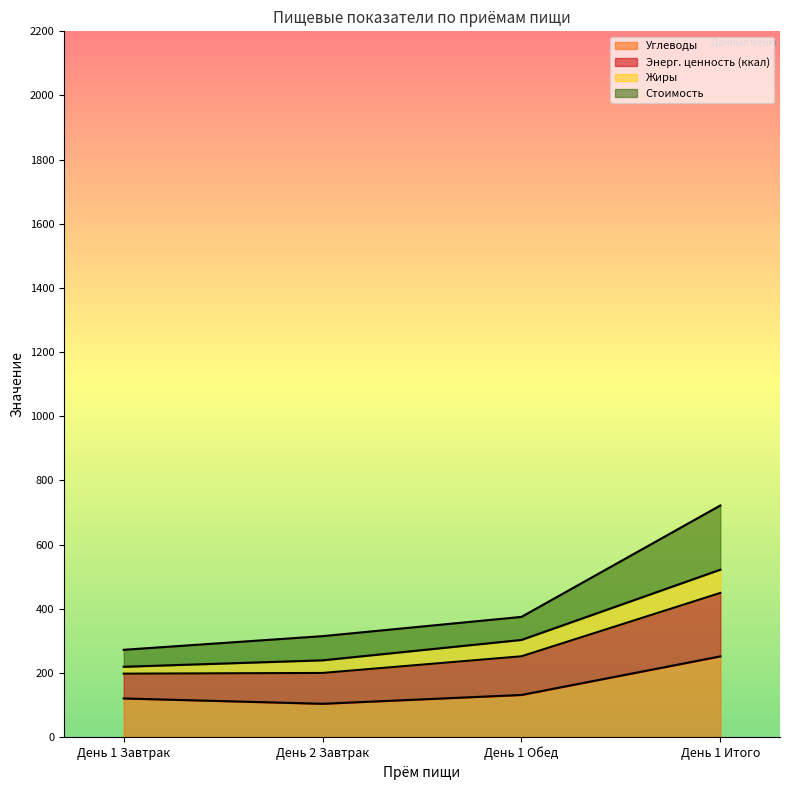

What is the label of the 1st point from the right?

День 1 Итого